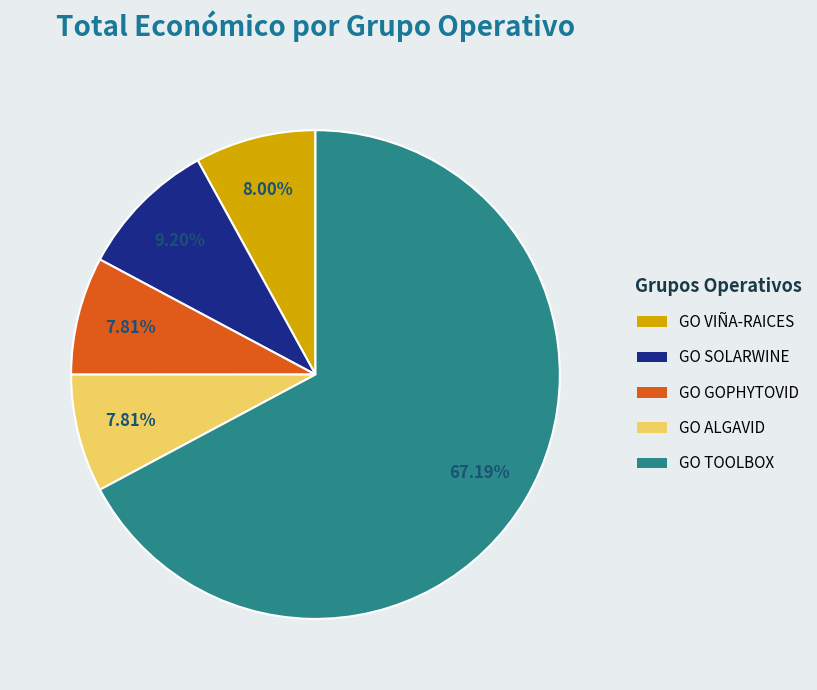

To the nearest percent, what percentage of the pie is GO VIÑA-RAICES?

8%